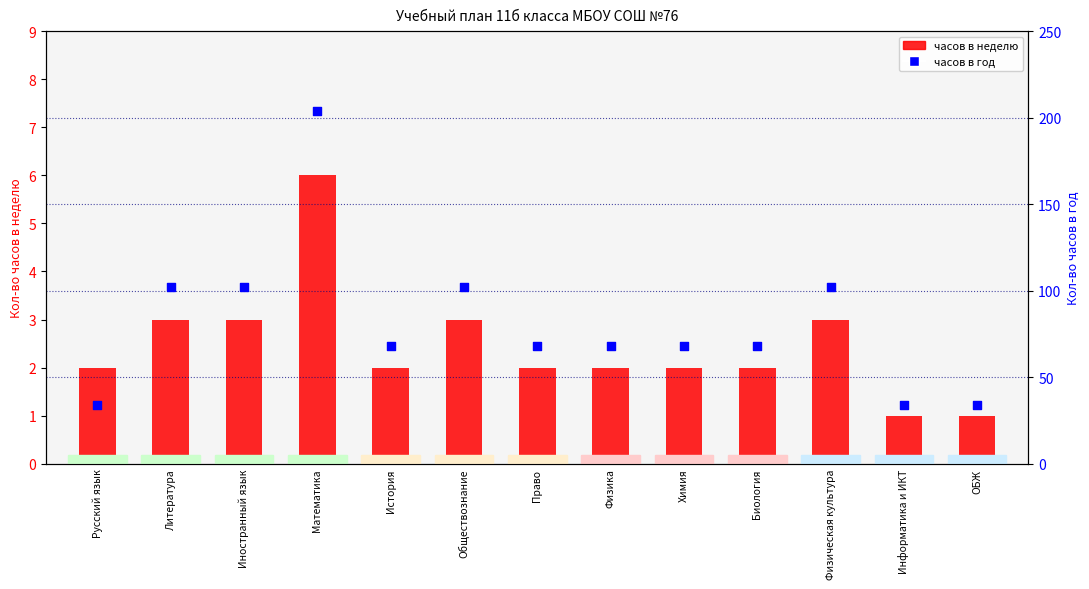

What are all the series names shown in the legend?

часов в неделю, часов в год